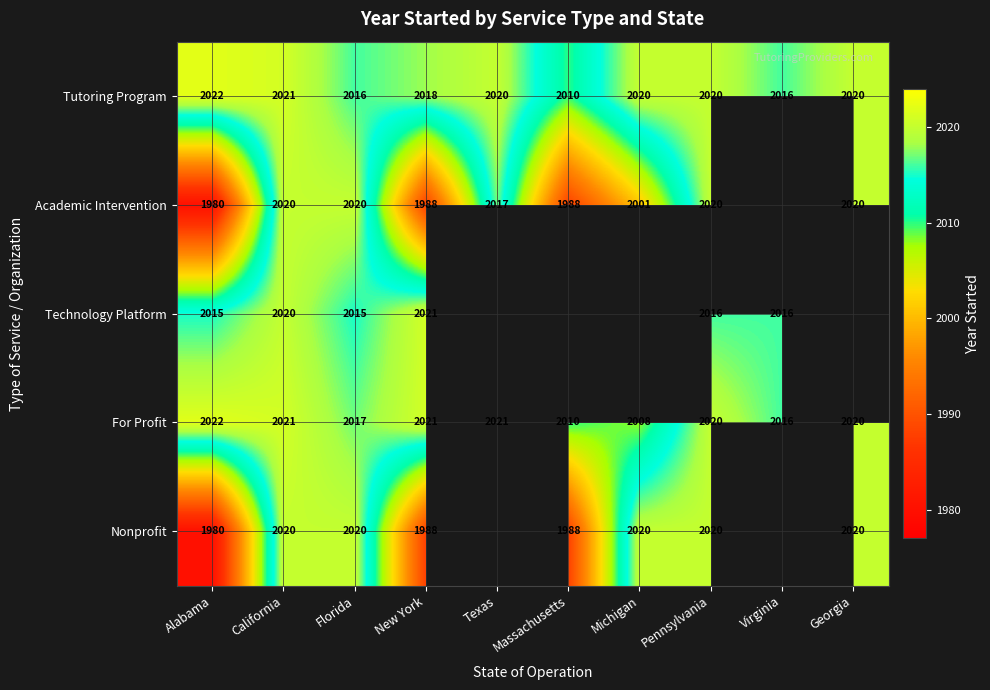

What is the approximate value of Tutoring Program at New York?

2018